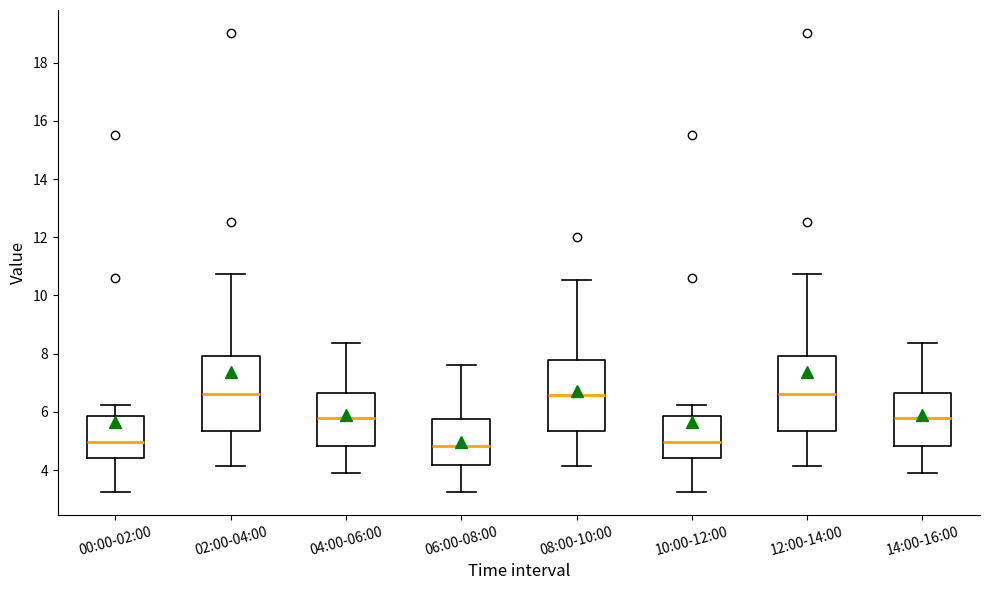

Reading left to right, read every box against the y-axis: the position of its median line, the range the box covers, and the ends of its whiskers. The values are not printed on the chart, so give them approximately, as read against the axis.

00:00-02:00: median 5.0, box 4.4 to 5.8, whiskers 3.2 to 6.2
02:00-04:00: median 6.6, box 5.4 to 8.0, whiskers 4.2 to 10.8
04:00-06:00: median 5.8, box 4.8 to 6.6, whiskers 4.0 to 8.4
06:00-08:00: median 4.8, box 4.2 to 5.8, whiskers 3.2 to 7.6
08:00-10:00: median 6.6, box 5.4 to 7.8, whiskers 4.2 to 10.6
10:00-12:00: median 5.0, box 4.4 to 5.8, whiskers 3.2 to 6.2
12:00-14:00: median 6.6, box 5.4 to 8.0, whiskers 4.2 to 10.8
14:00-16:00: median 5.8, box 4.8 to 6.6, whiskers 4.0 to 8.4